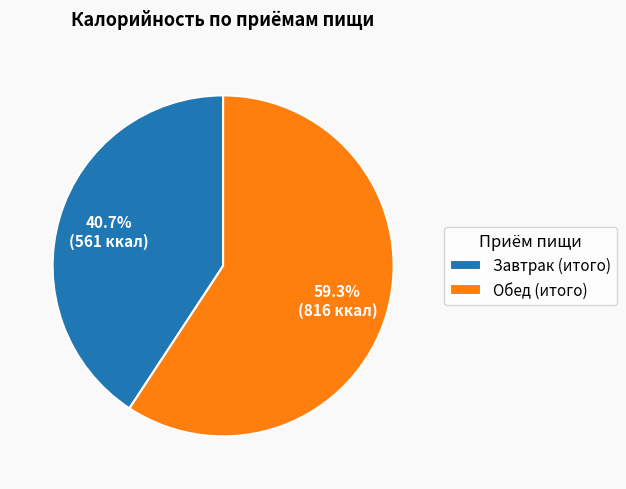

To the nearest percent, what portion does Обед (итого) represent?

59%